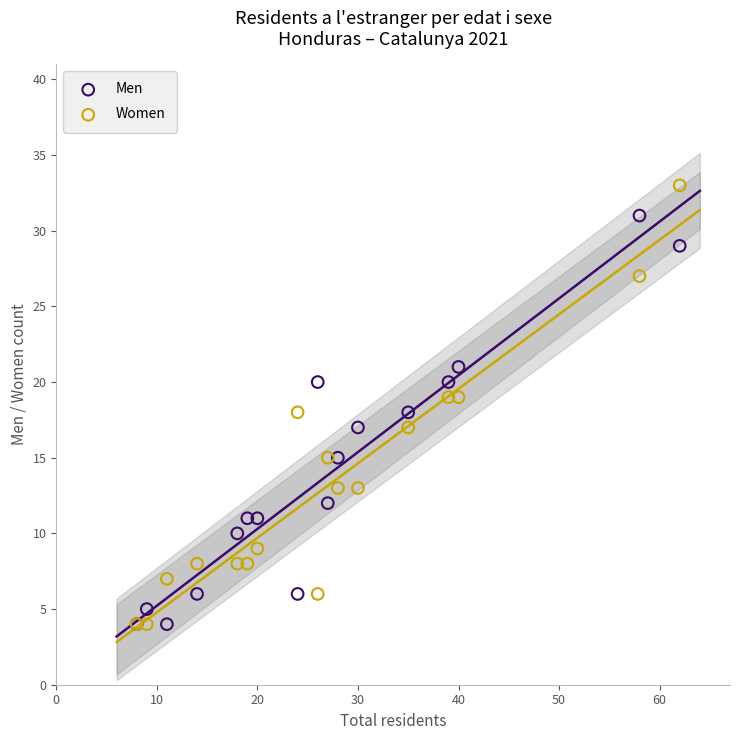

Which series reaches the maximum Y coordinate?

Women